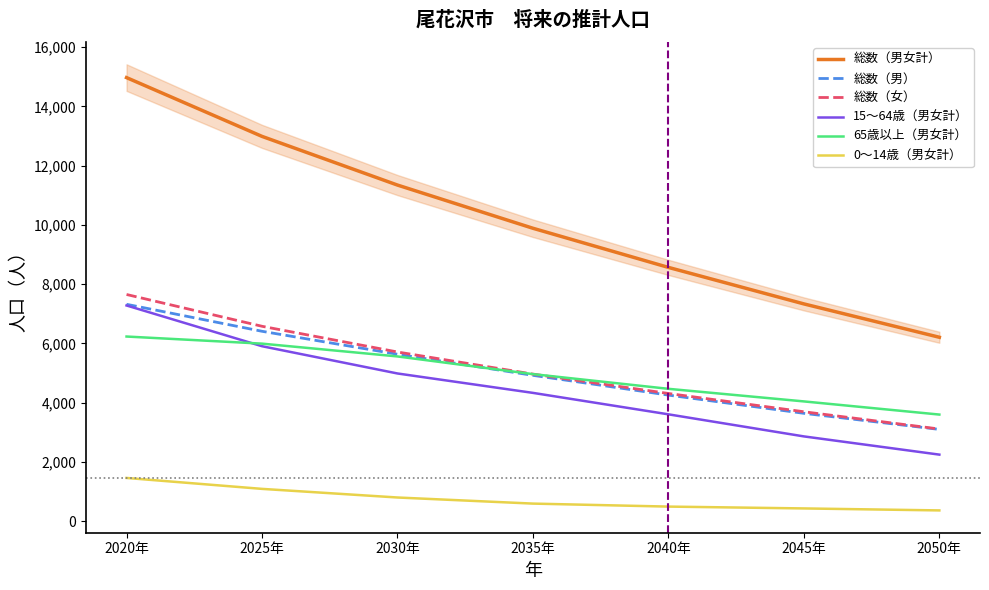

What is the label of the 4th point from the right?

2035年